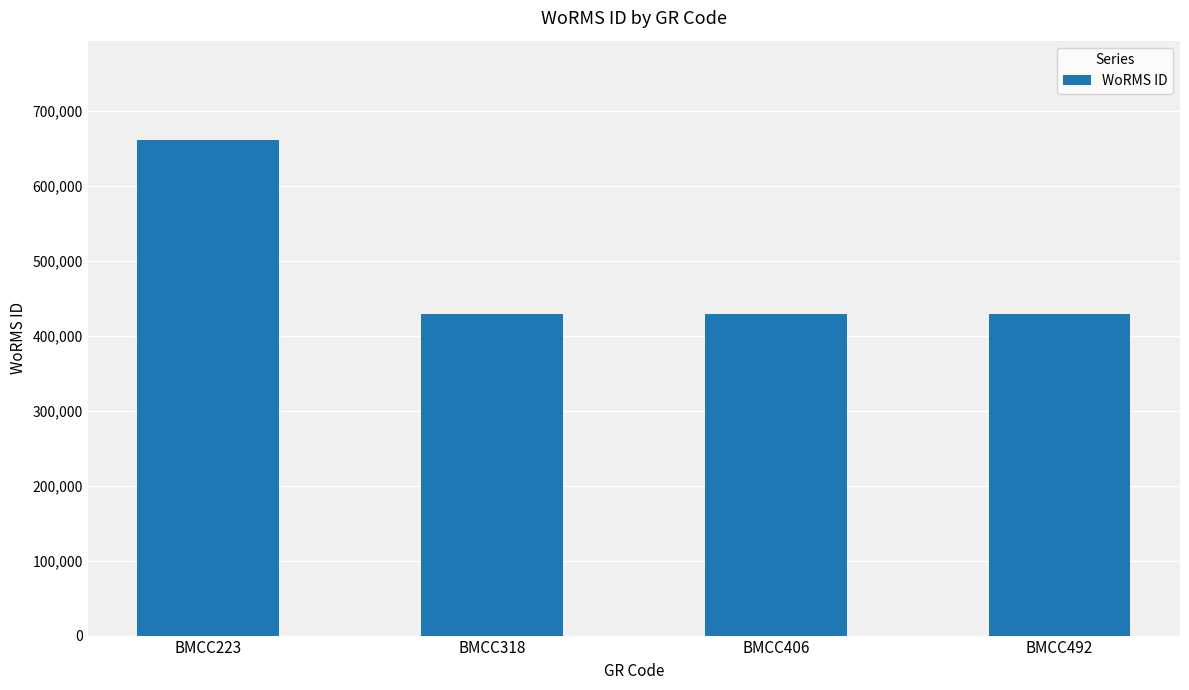

What is the value of the 1st bar from the left?

661559